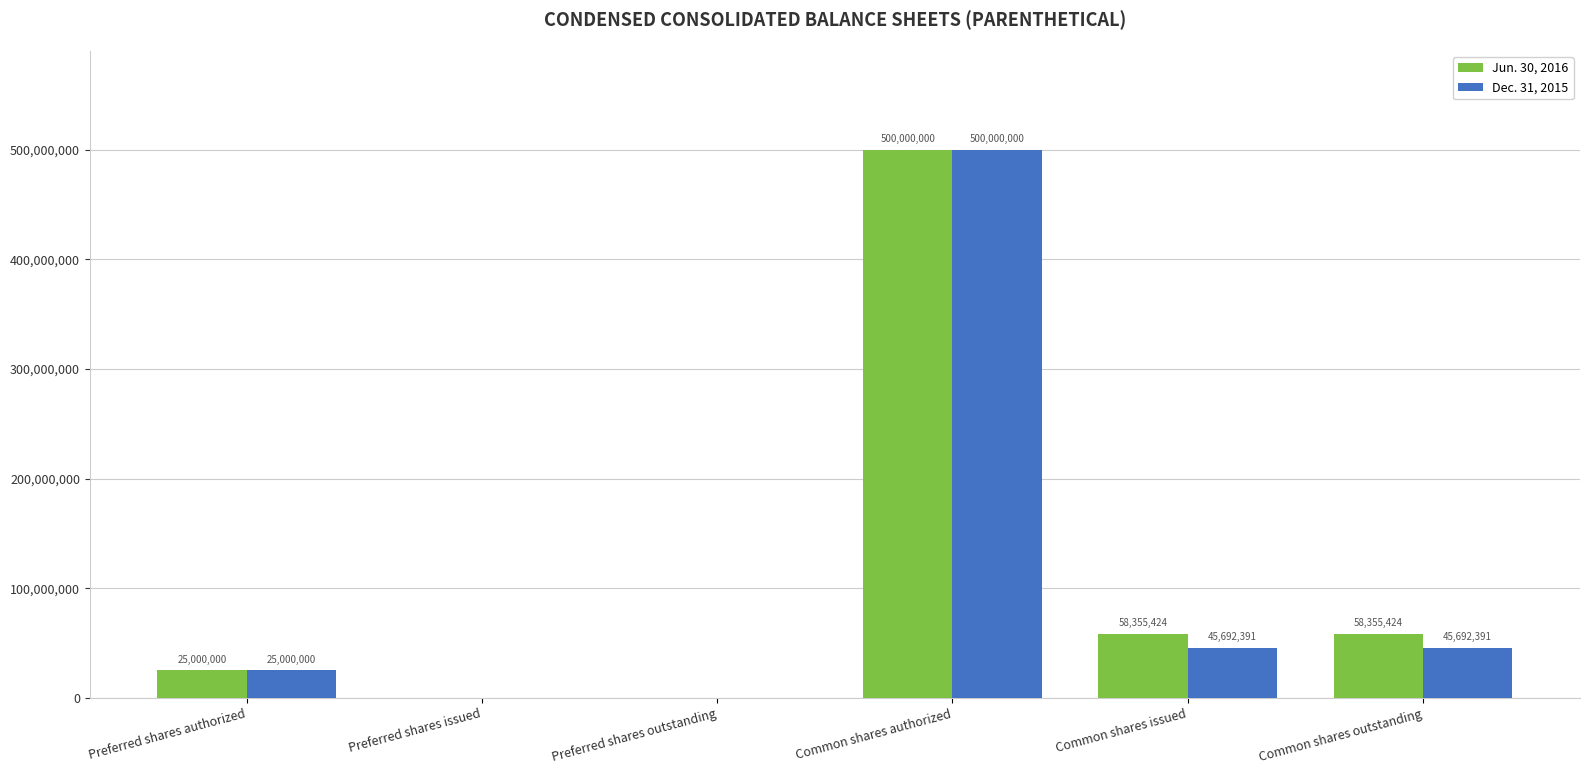

What are all the series names shown in the legend?

Jun. 30, 2016, Dec. 31, 2015